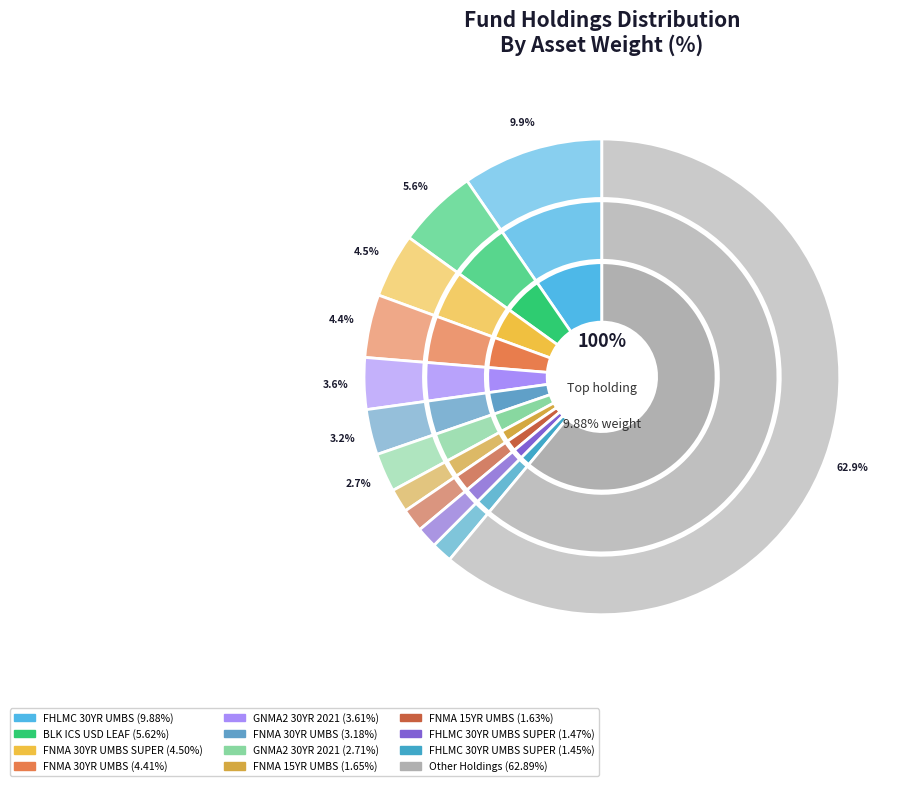

Which slice is the smallest?

FHLMC 30YR UMBS SUPER